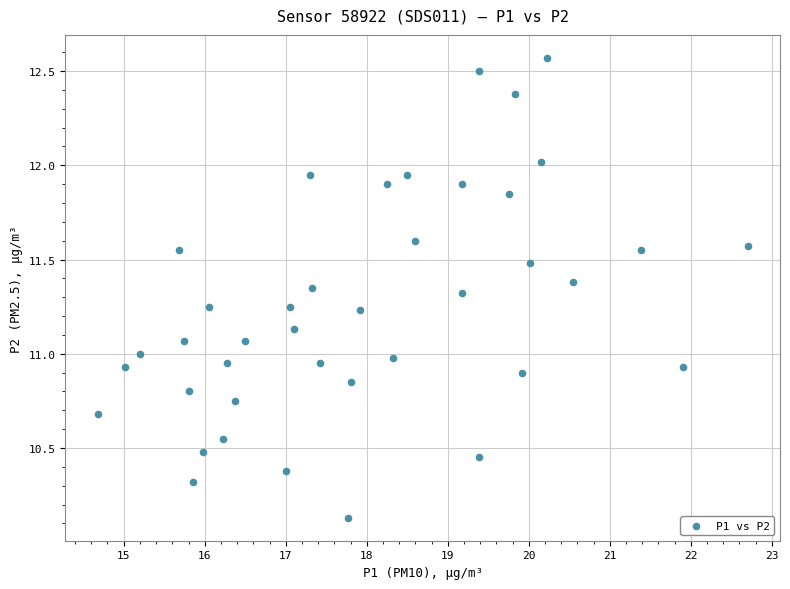

What is the range of Y values (max minus min)?

2.4